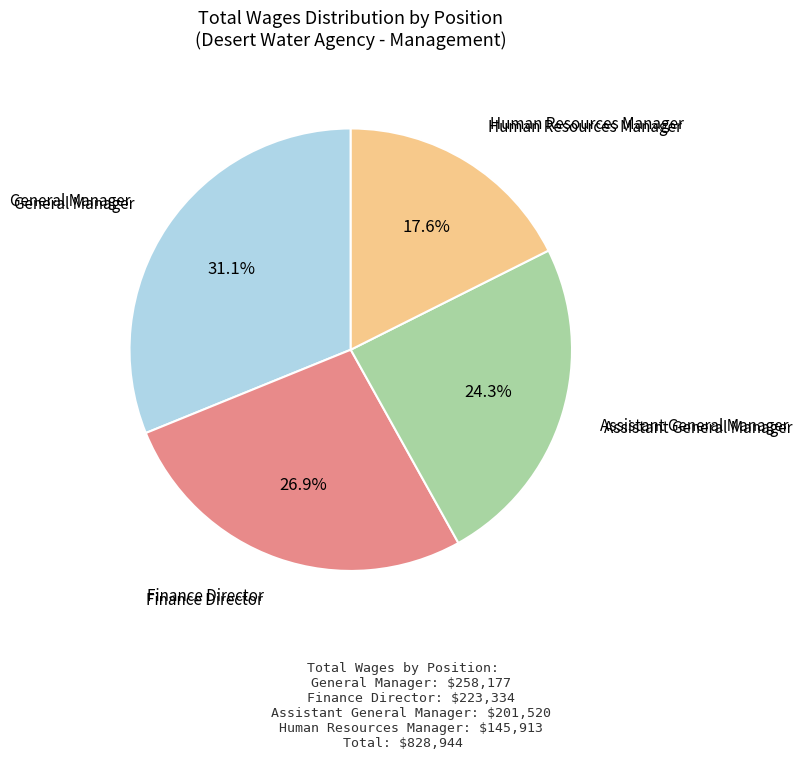

Does any single category account for the majority?

No